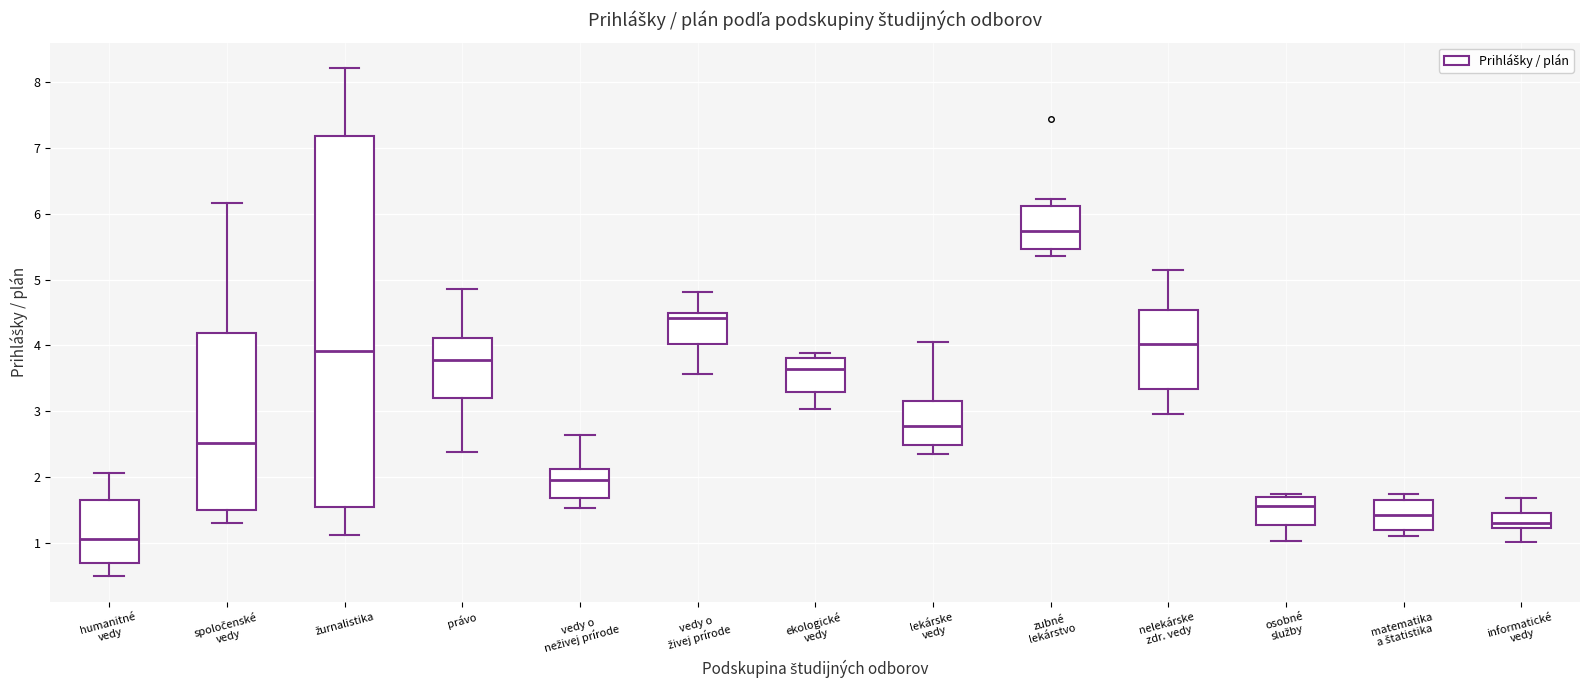

Which box is the tallest, from its lower edge to its upper edge?

žurnalistika